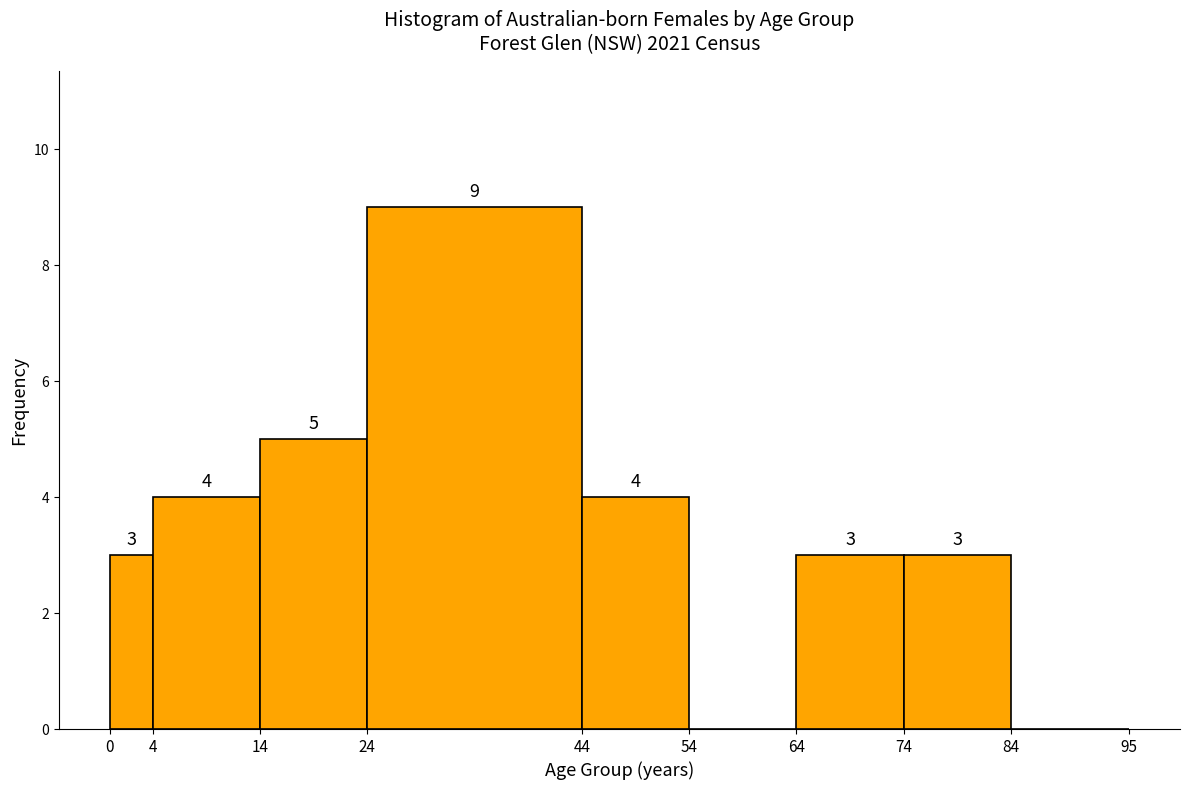

Over which range of the x-axis is the bar tallest?

24 to 44